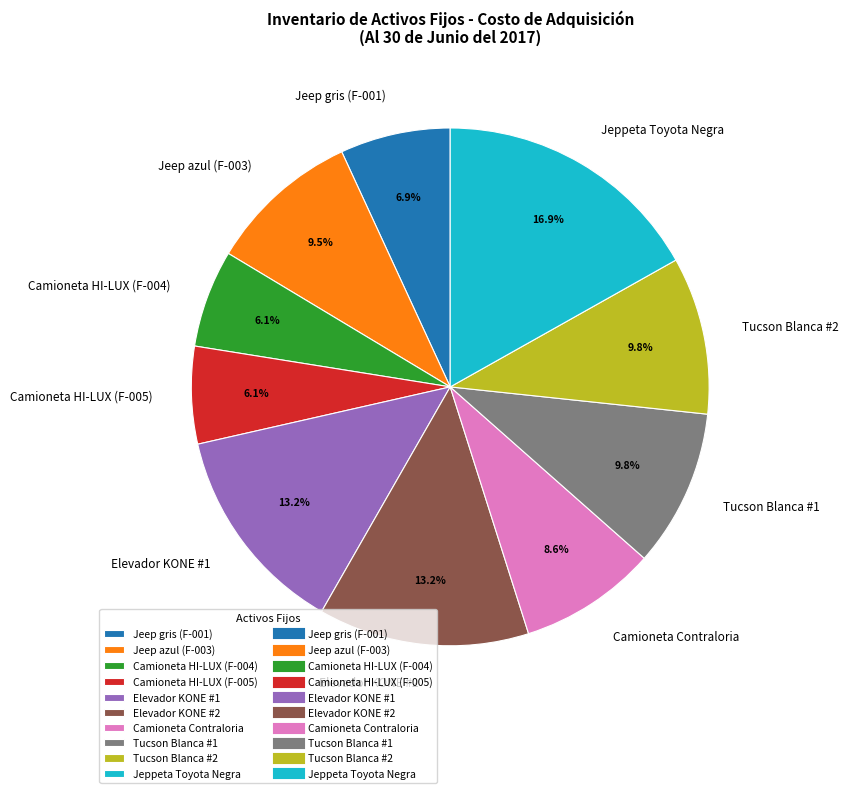

Which slice is the largest?

Jeppeta Toyota Negra